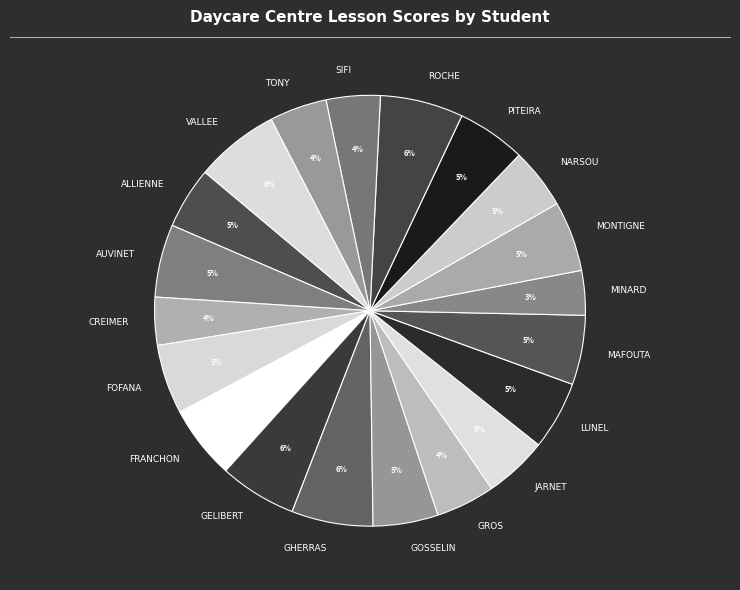

Is JARNET the majority of the pie?

No